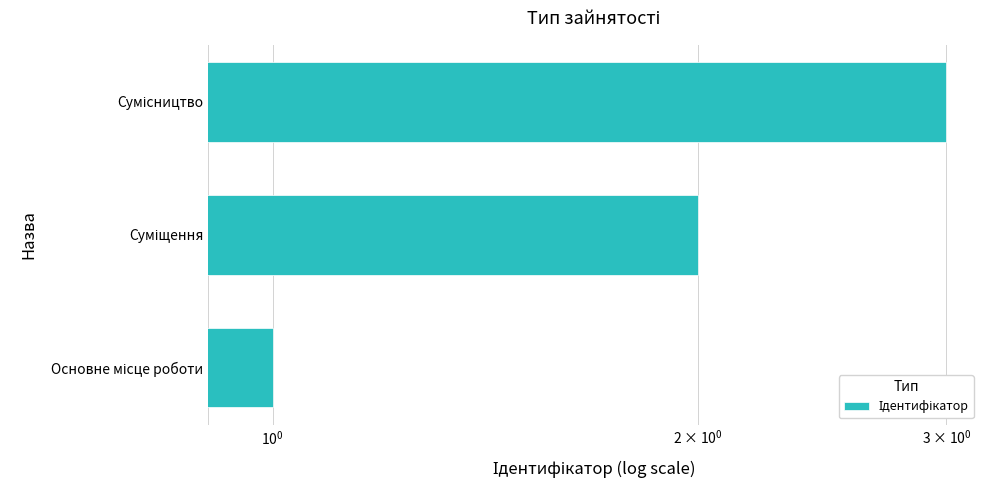

How many series are shown in this chart?

1